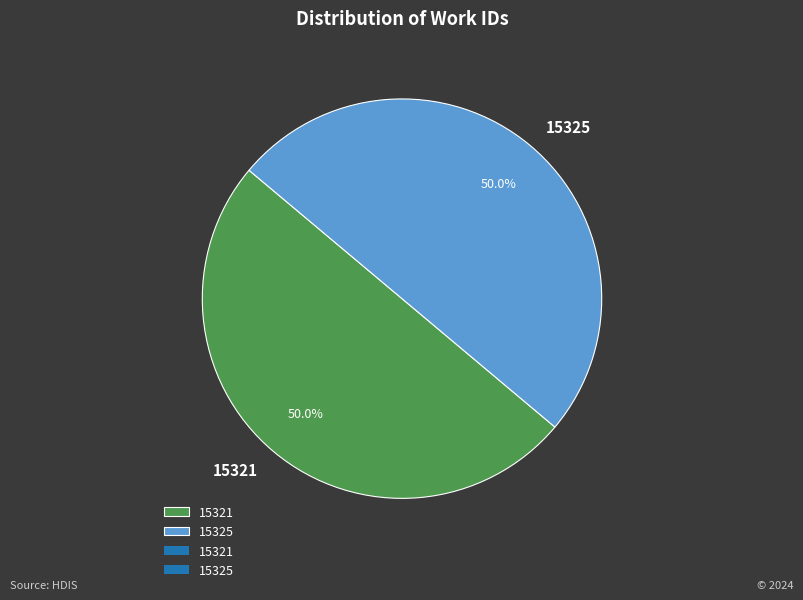

True or false: 15325 accounts for 58% of the total.

False